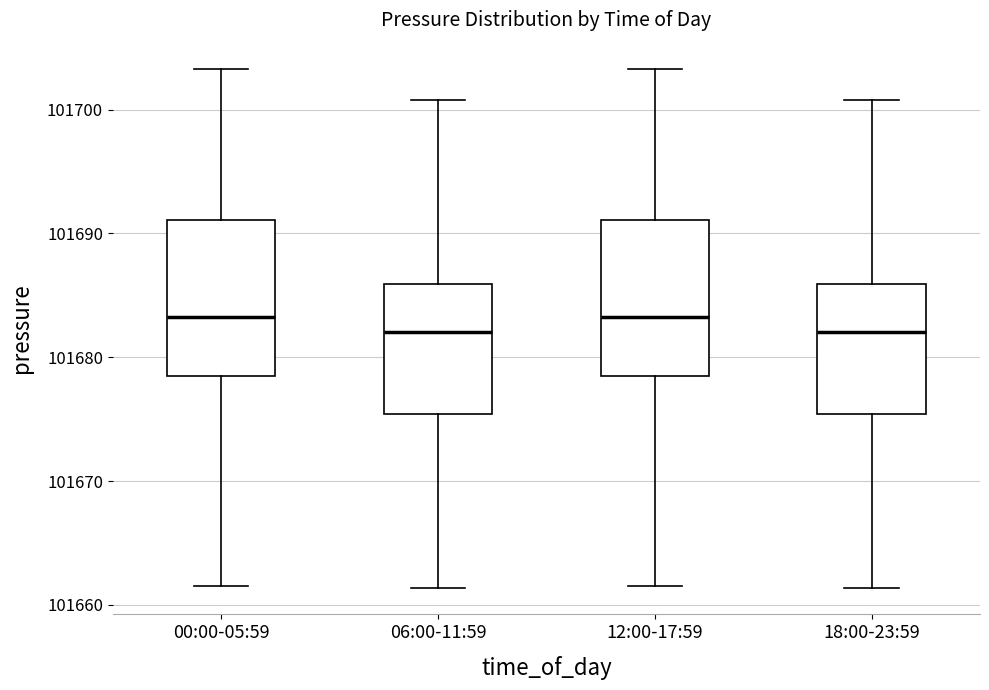

Where is the lower edge of the box for 00:00-05:59 on the y-axis? The values are not printed on the chart, so give them approximately, as read against the axis.

101678